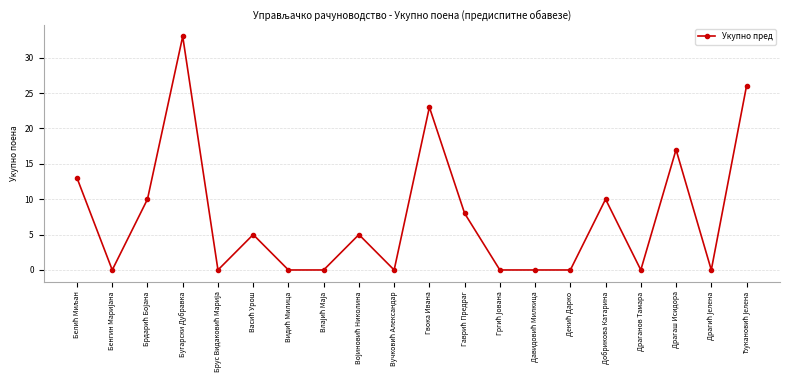

True or false: there are more than 0 points higher than both neighbors.

True